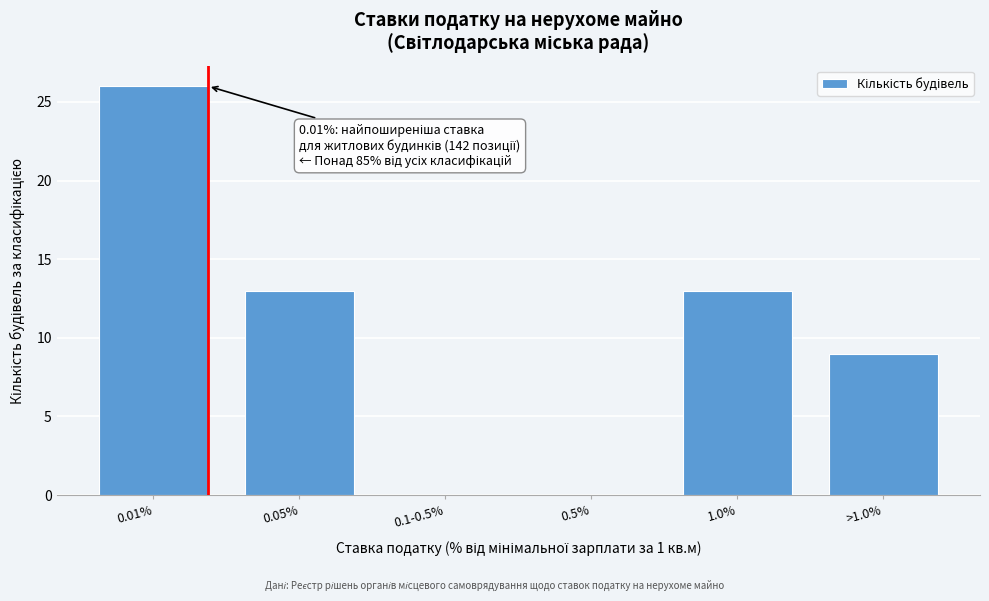

Reading left to right, list all the values displayed in this chart.

0.01%=26	0.05%=13	0.1-0.5%=0	0.5%=0	1.0%=13	>1.0%=9